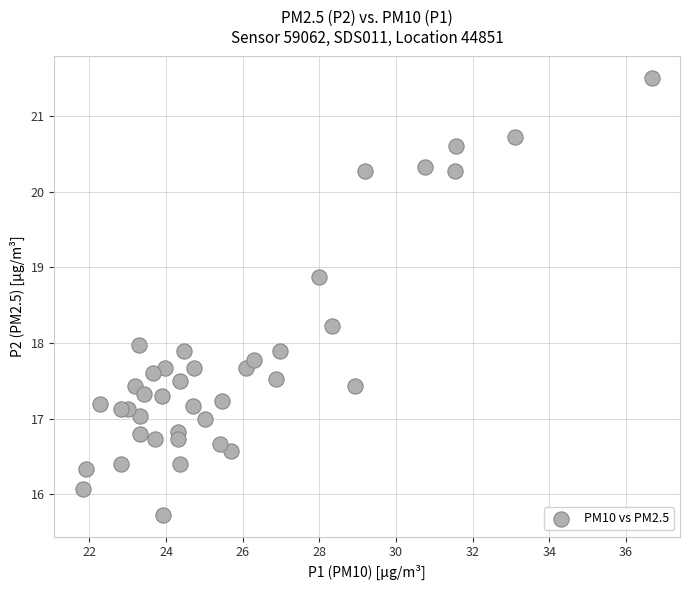

What is the range of X values (max minus min)?

14.8